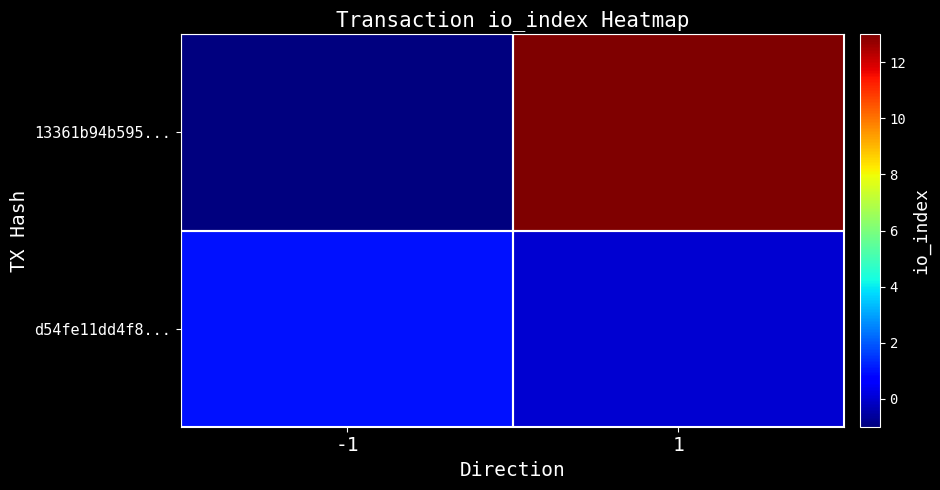

Rank the series by their maximum value, from highest to lowest.

13361b94b595..., d54fe11dd4f8...